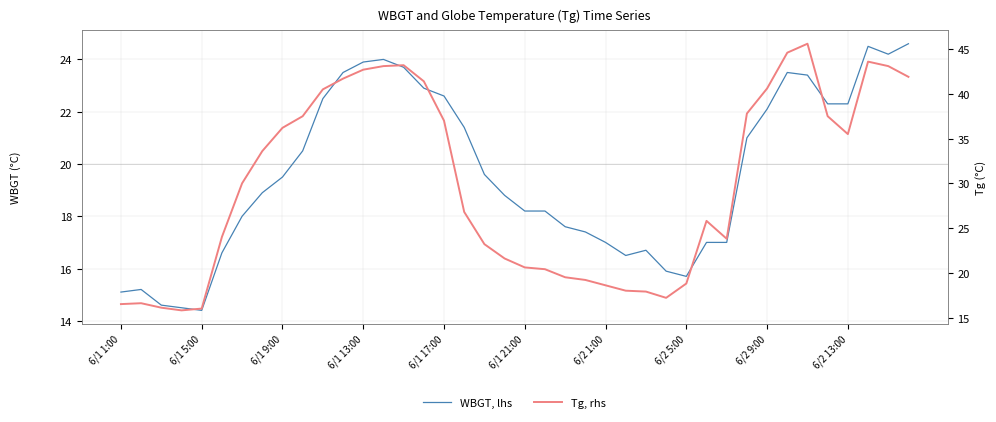

What is the greatest value displayed?

45.6